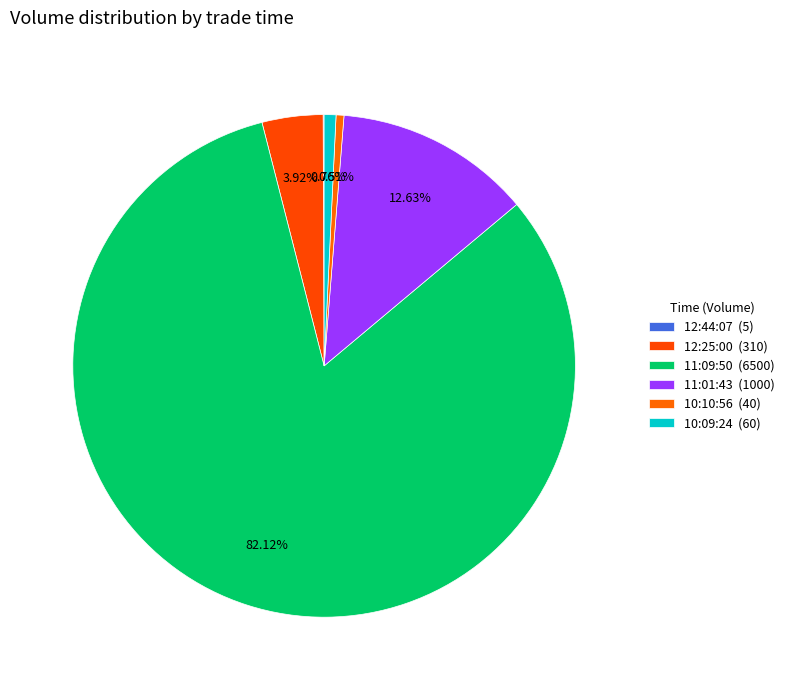

Which category accounts for the majority?

11:09:50